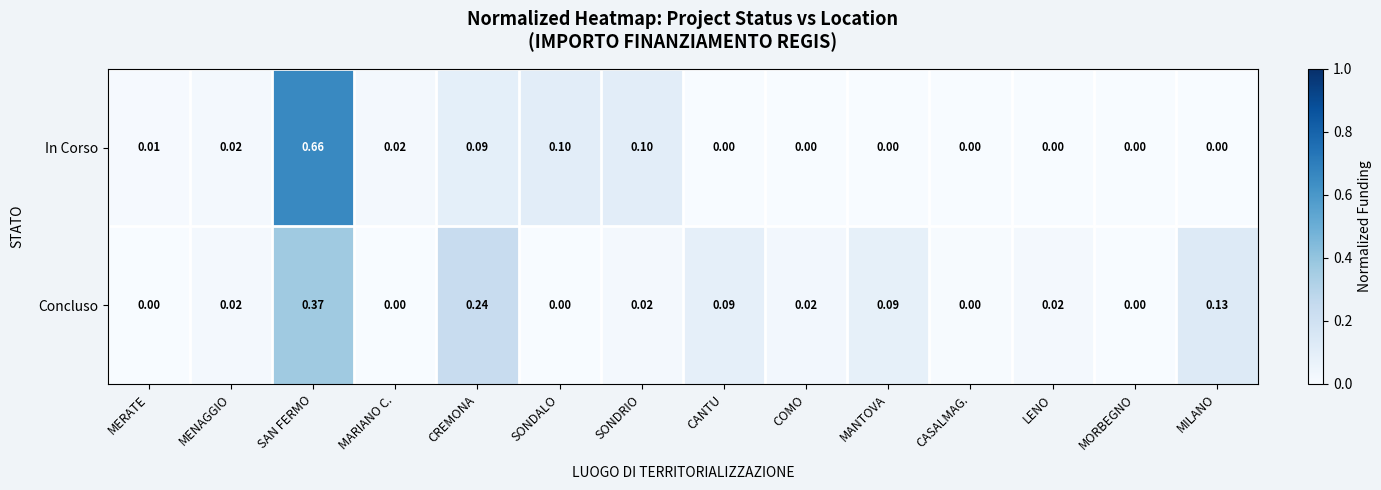

Which series has the largest range (max minus min)?

In Corso